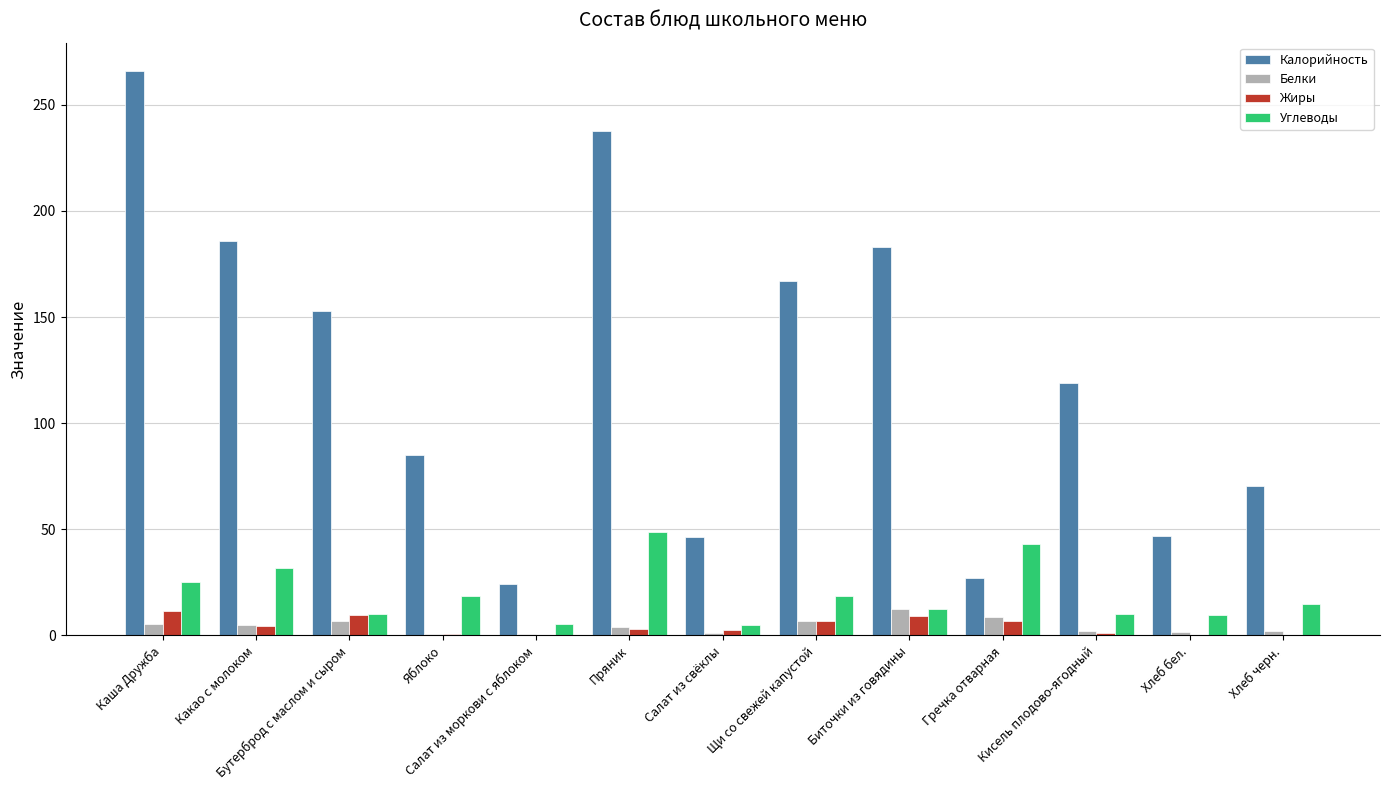

Which series has the largest total across all categories?

Калорийность